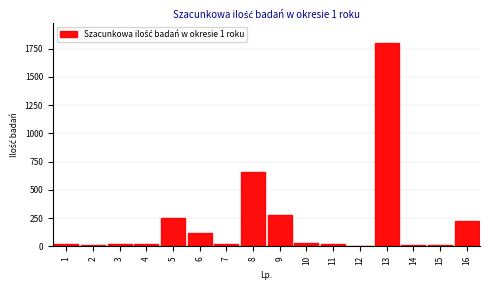

Is it true that the value at 13 is 1800?

True